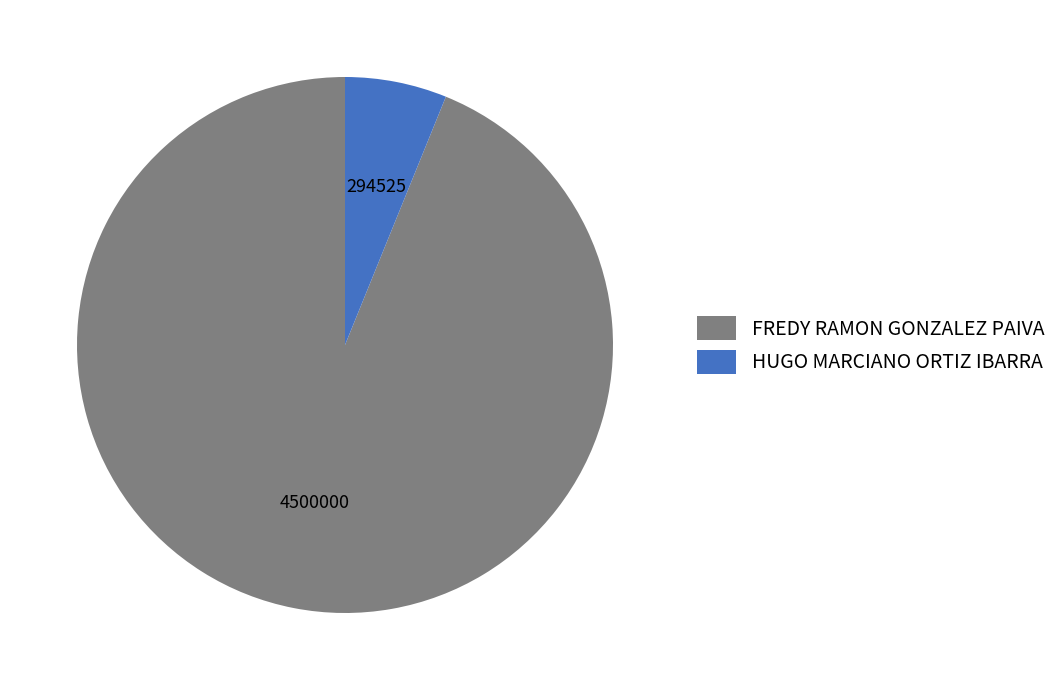

Does HUGO MARCIANO ORTIZ IBARRA account for over 50% of the chart?

No